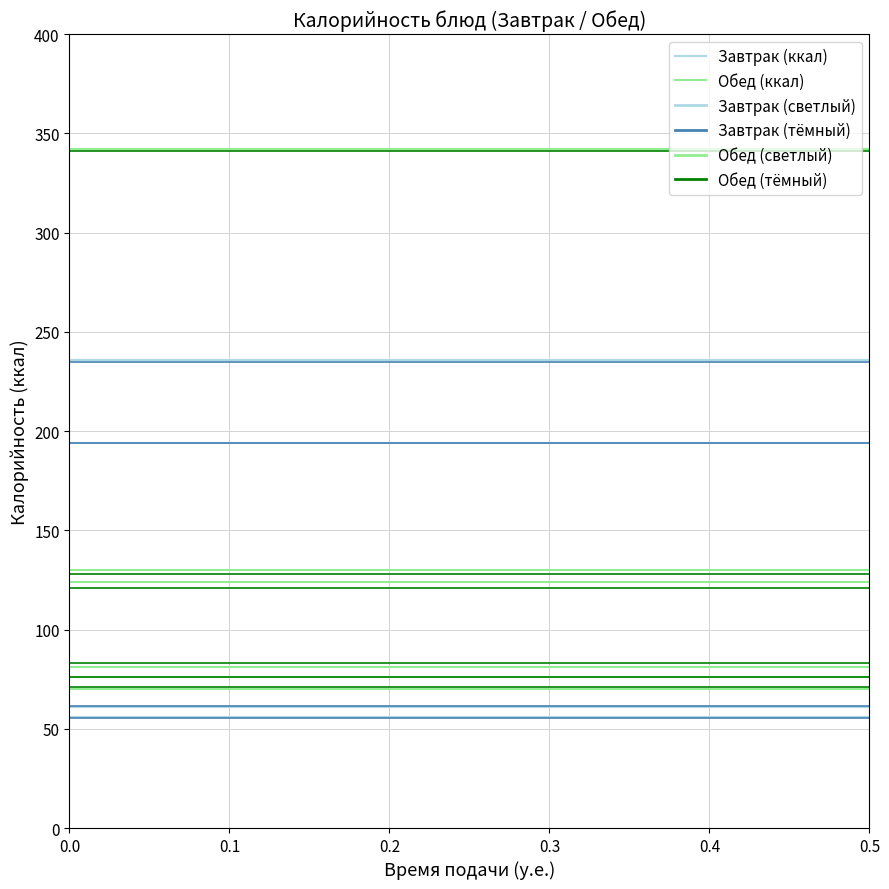

What is the sum of all Обед (ккал) values?

248